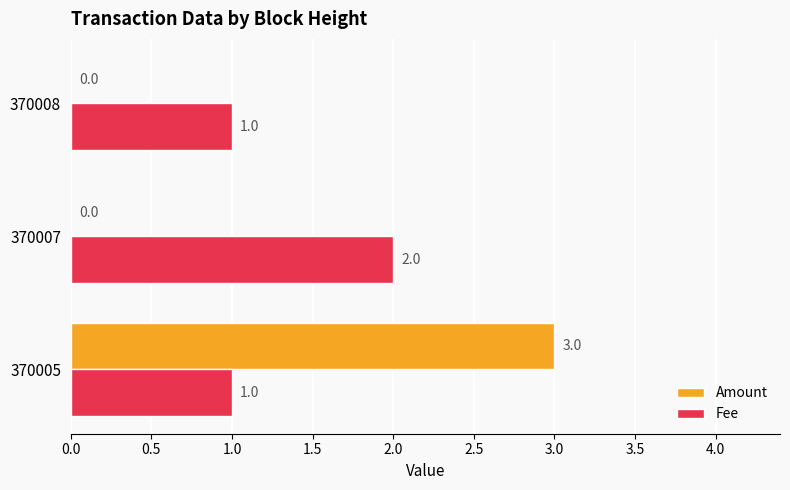

What value does the Amount series have at 370005?

3